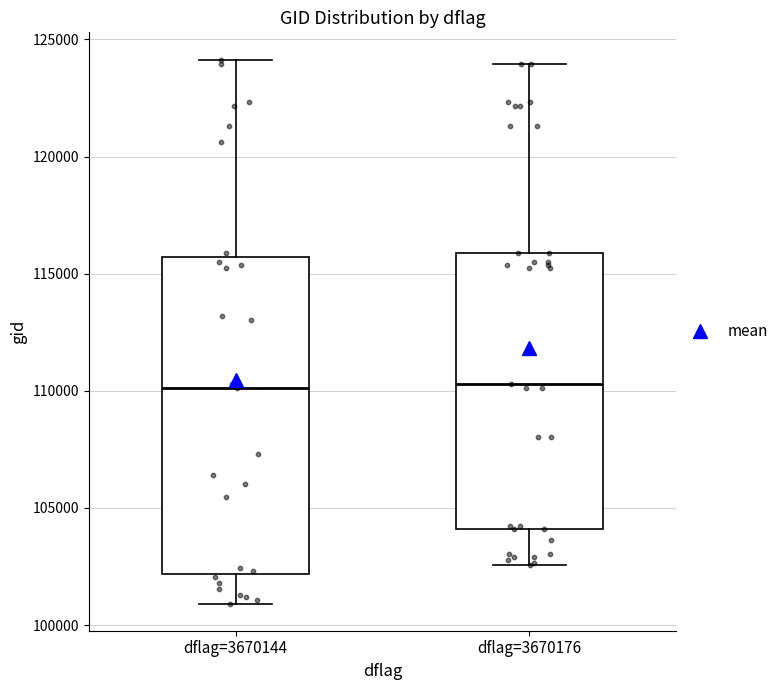

Where is the upper edge of the box for dflag=3670144 on the y-axis? The values are not printed on the chart, so give them approximately, as read against the axis.

115500